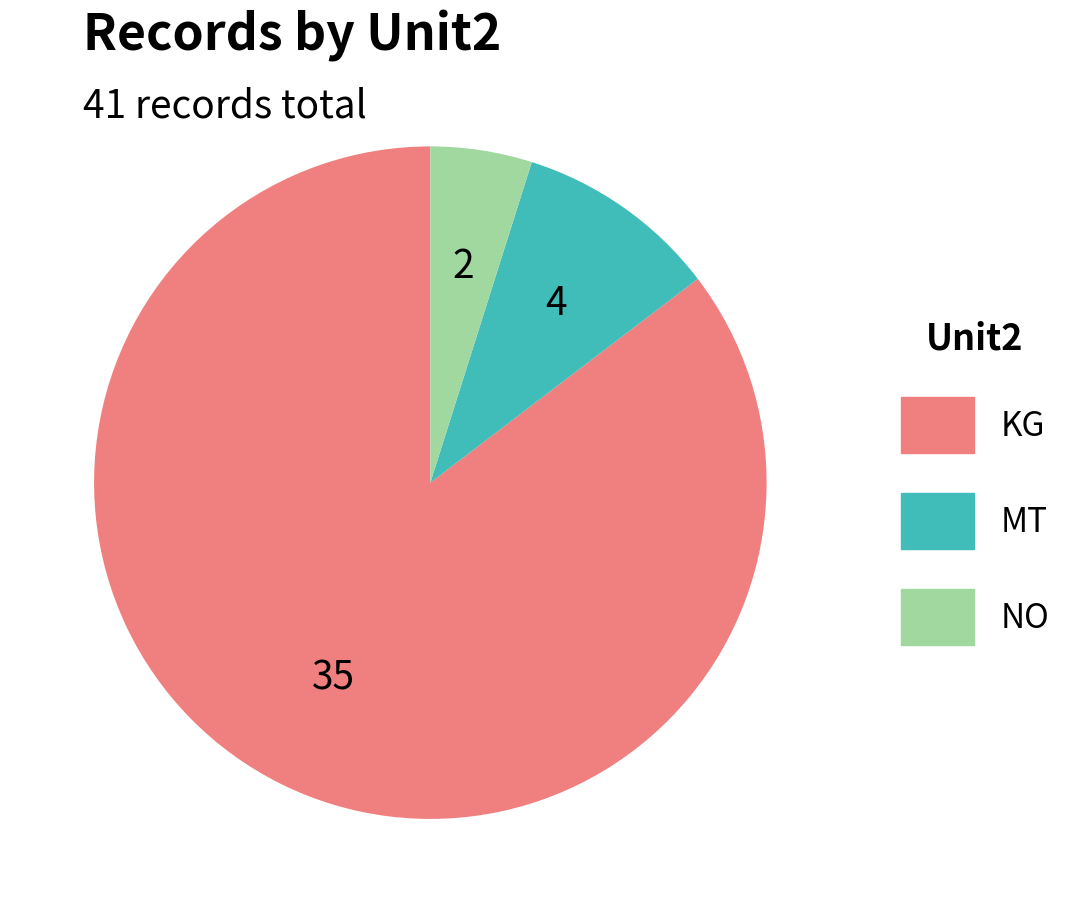

Is it true that MT is 10% of the pie?

True